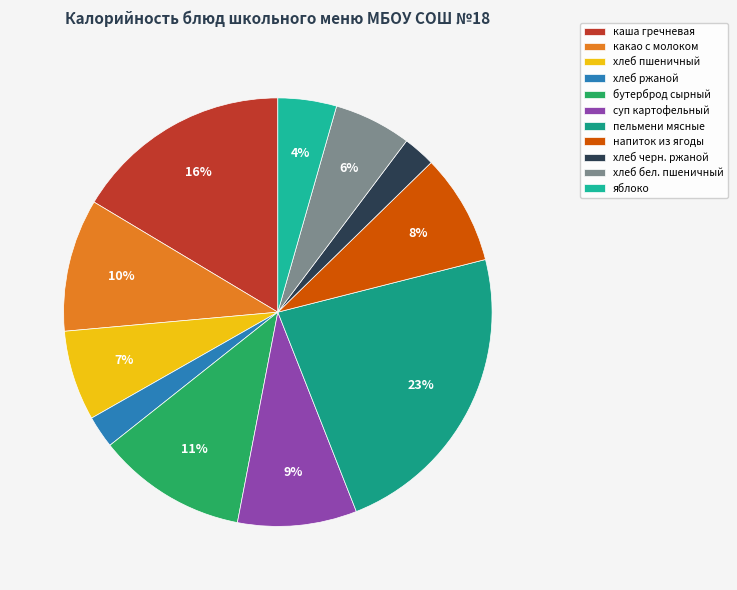

What is the smallest slice in the pie chart?

хлеб ржаной